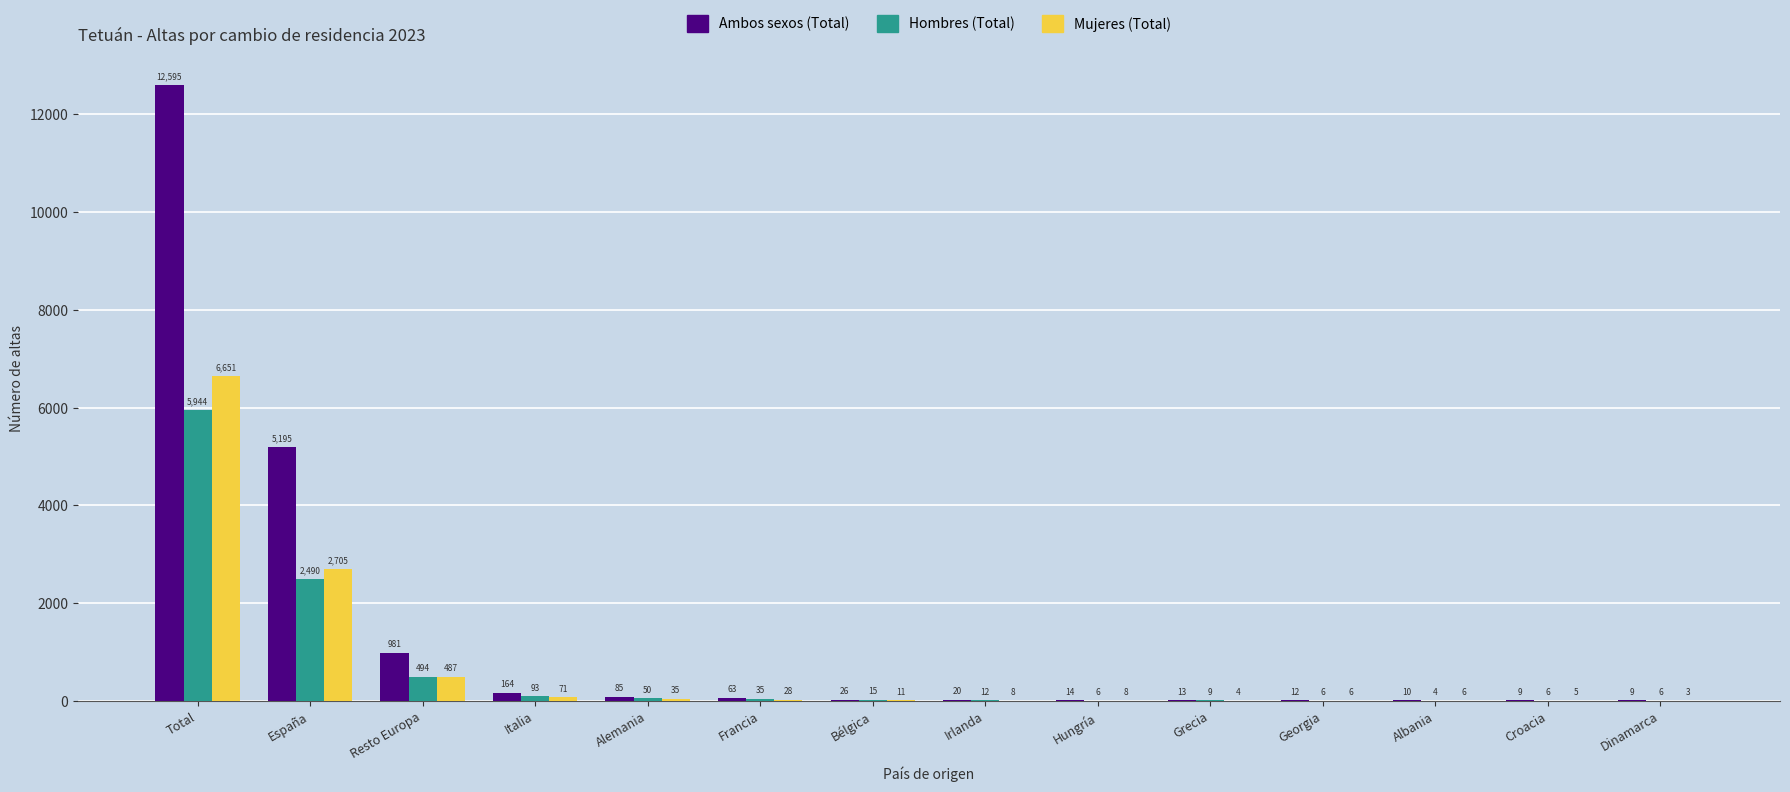

Which category has the highest value in the Hombres (Total) series?

Total